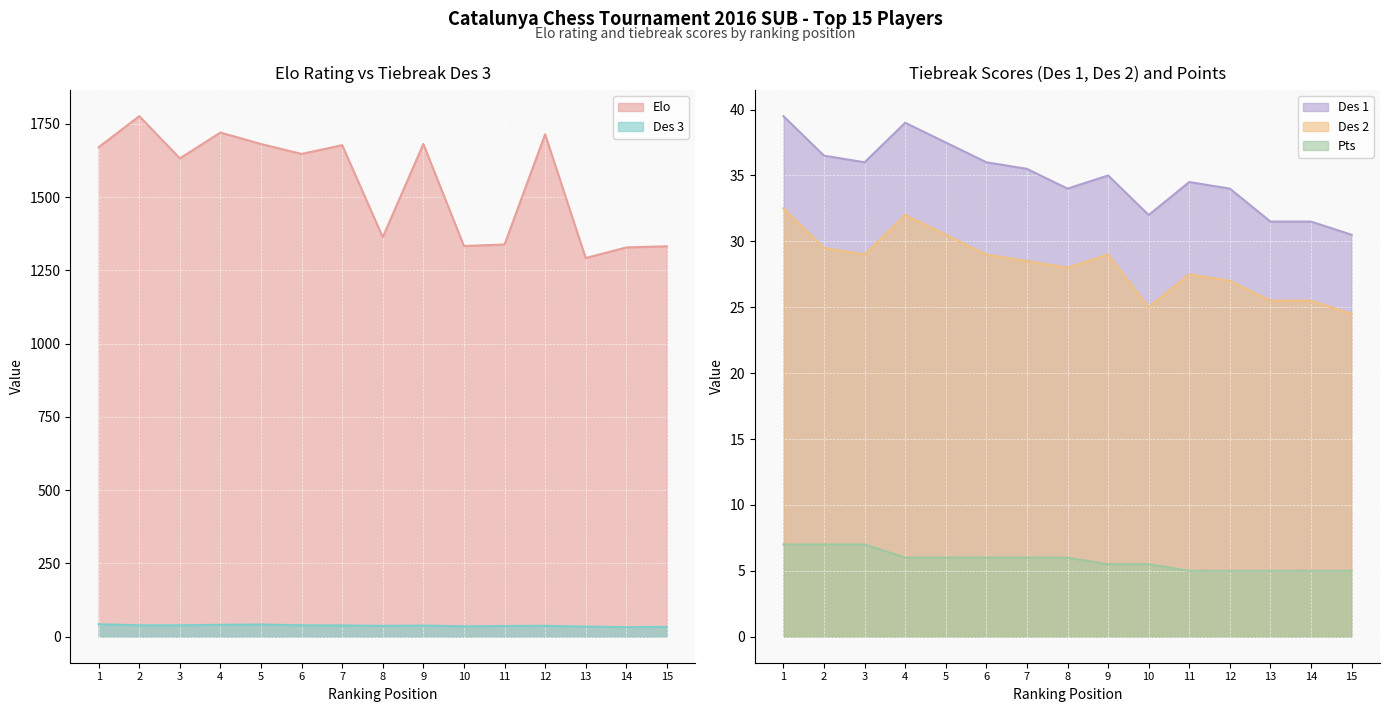

Rank the series by their maximum value, from lowest to highest.

Pts, Des 2, Des 1, Des 3, Elo